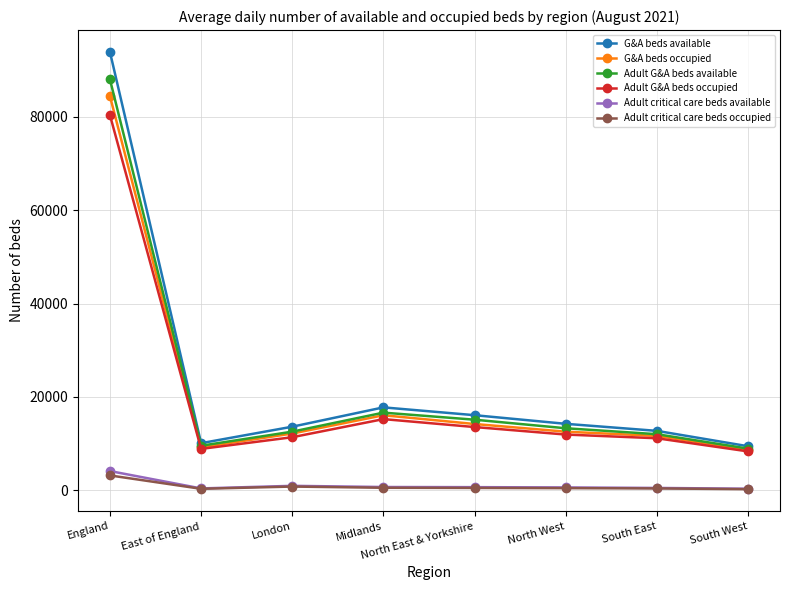

The Adult G&A beds available series shows 88025 at England. True or false?

True